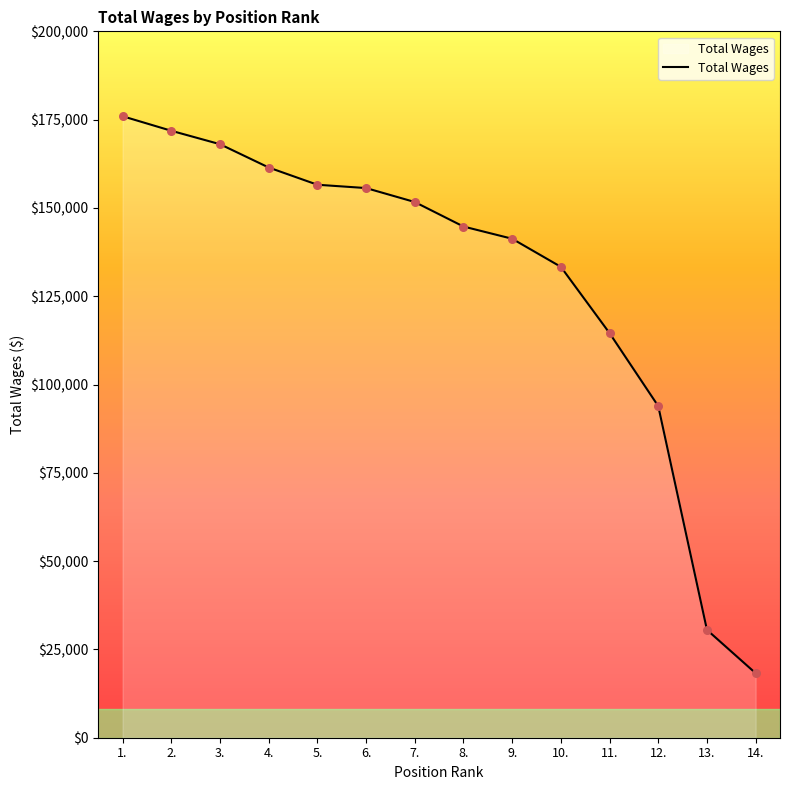

What is the ratio of the value at 5. to the value at 3.?

0.9